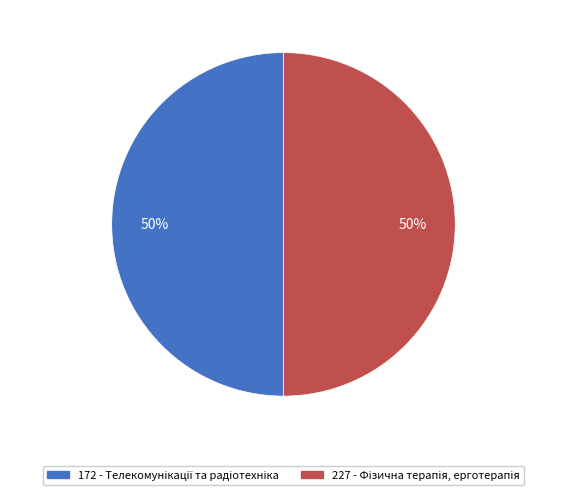

How many slices are in this pie chart?

2